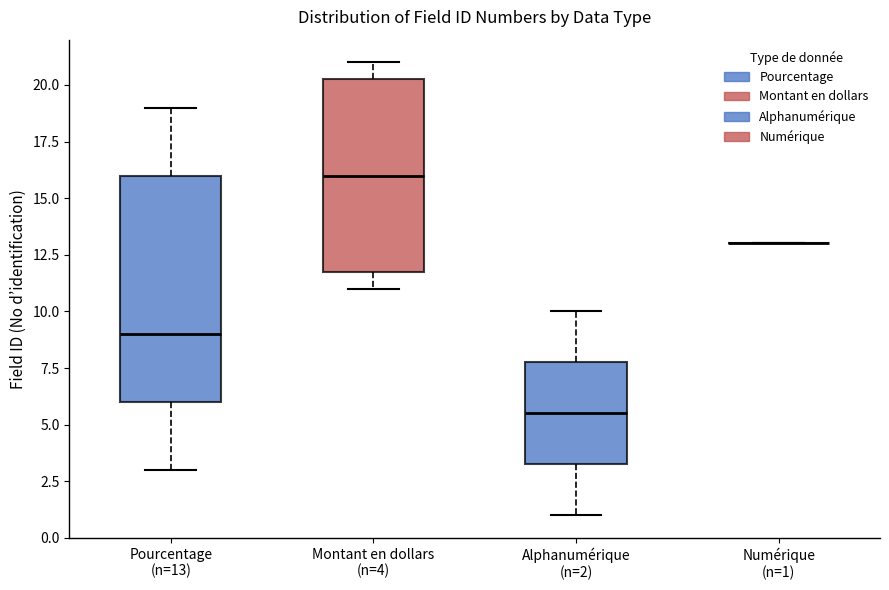

Where does the upper whisker of the box for Montant en dollars (n=4) end on the y-axis? The values are not printed on the chart, so give them approximately, as read against the axis.

21.0